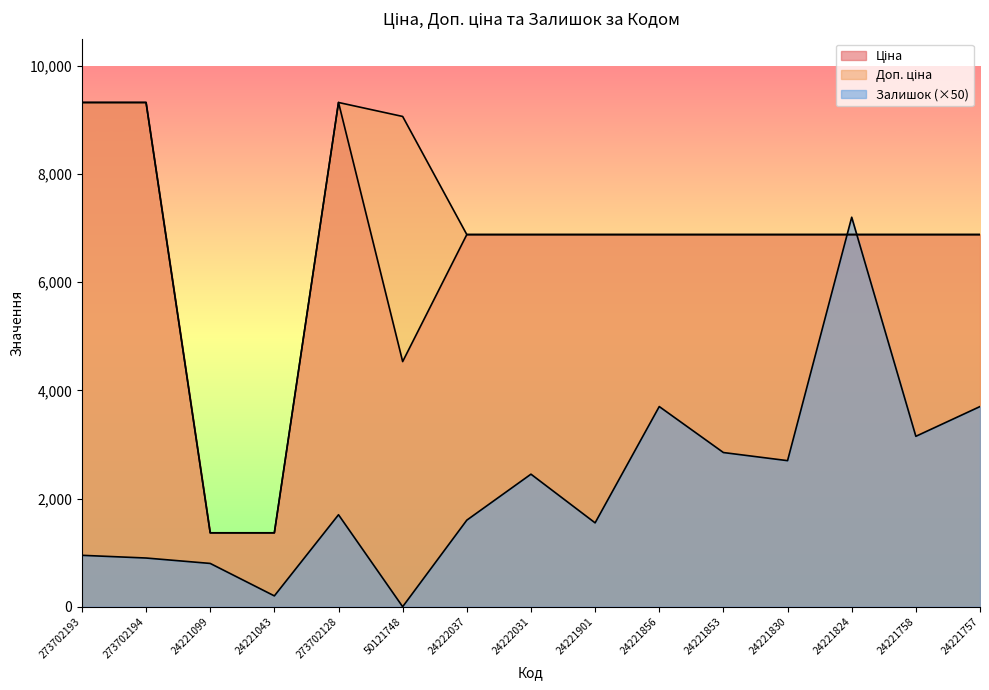

At which category is the sum across all series the highest?

24221824